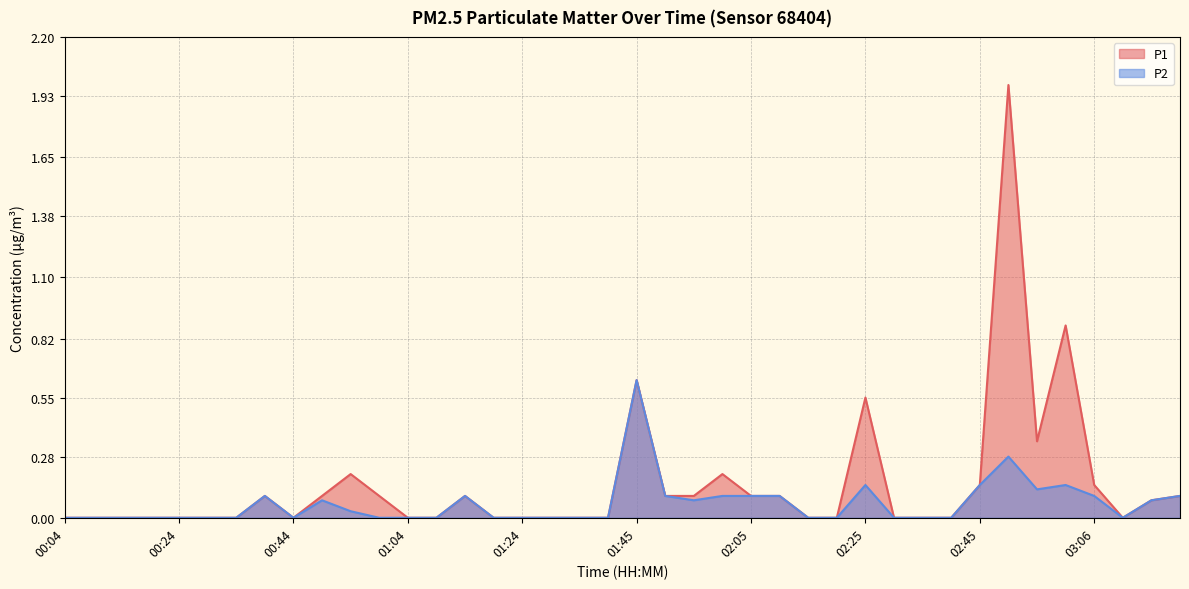

Which label corresponds to the largest value in the chart?

02:51